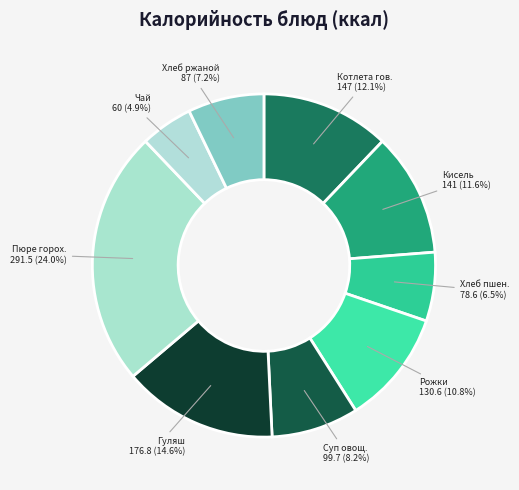

Which category has the biggest portion of the pie?

Пюре гороховое